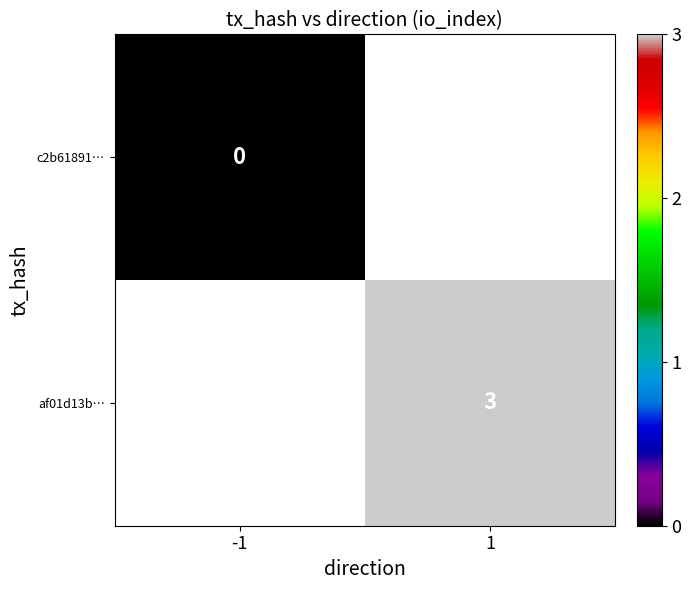

True or false: af01d13b… has a value of 5 at 1.

False